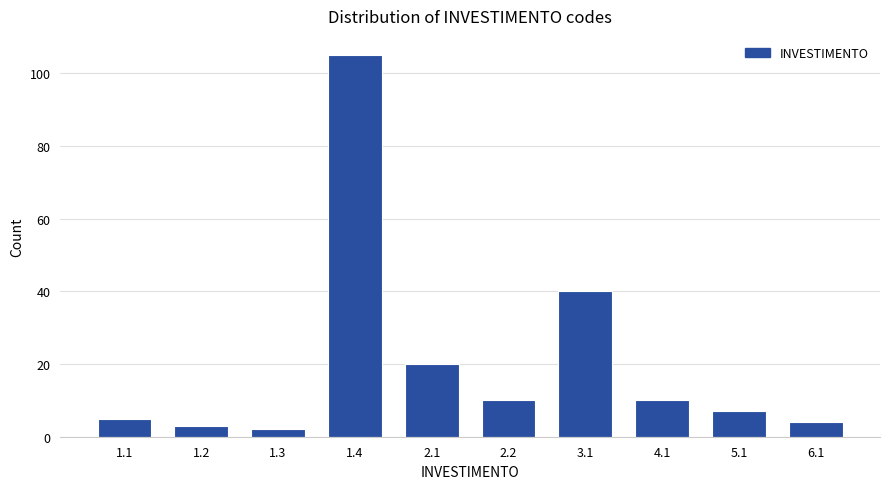

Reading left to right, extract all data points from this chart.

5	3	2	105	20	10	40	10	7	4